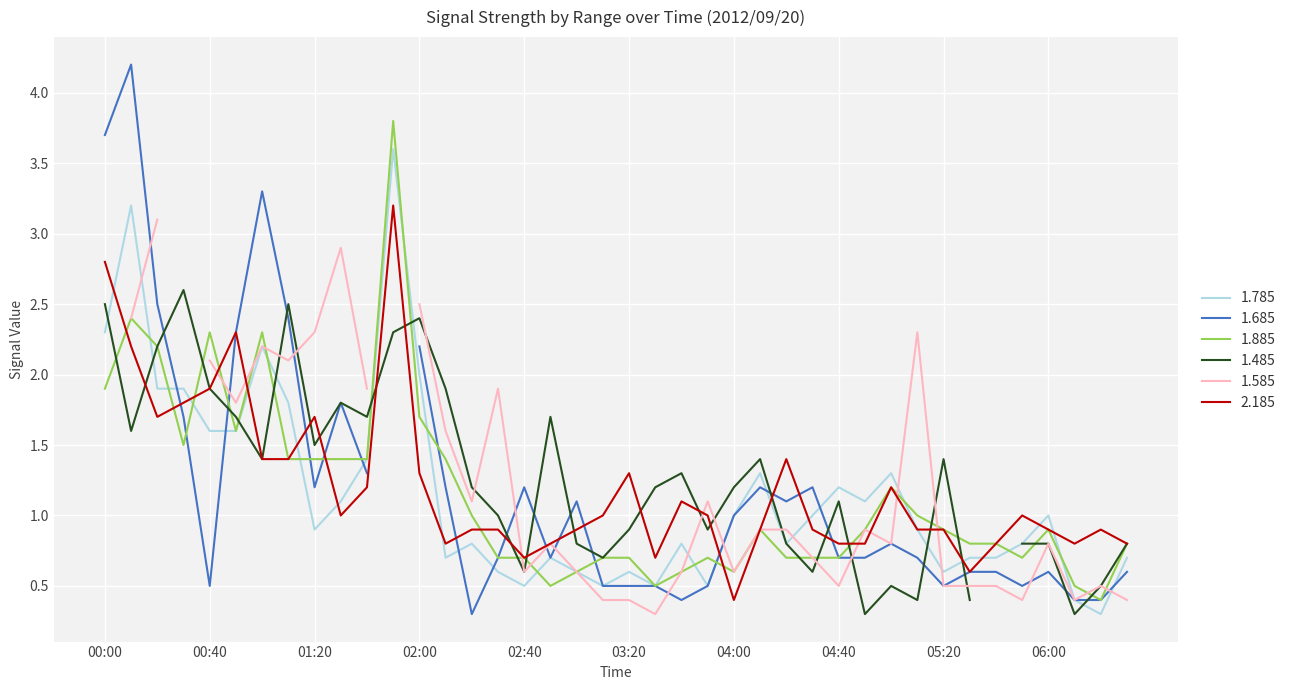

Is it true that 2.185 equals 1.4 at 04:40?

False